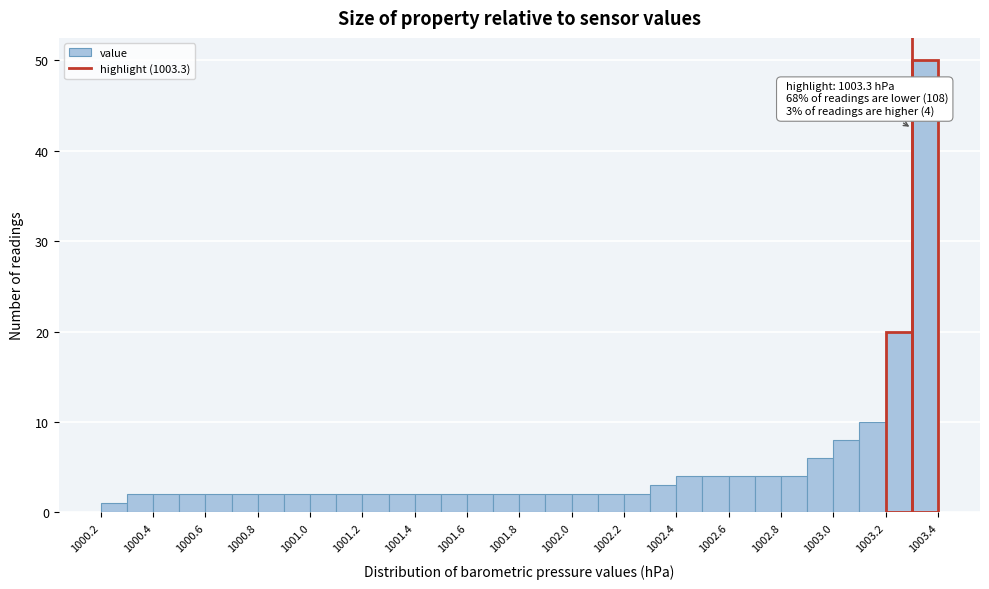

Which range on the x-axis has the tallest bar?

1003.3 to 1003.4